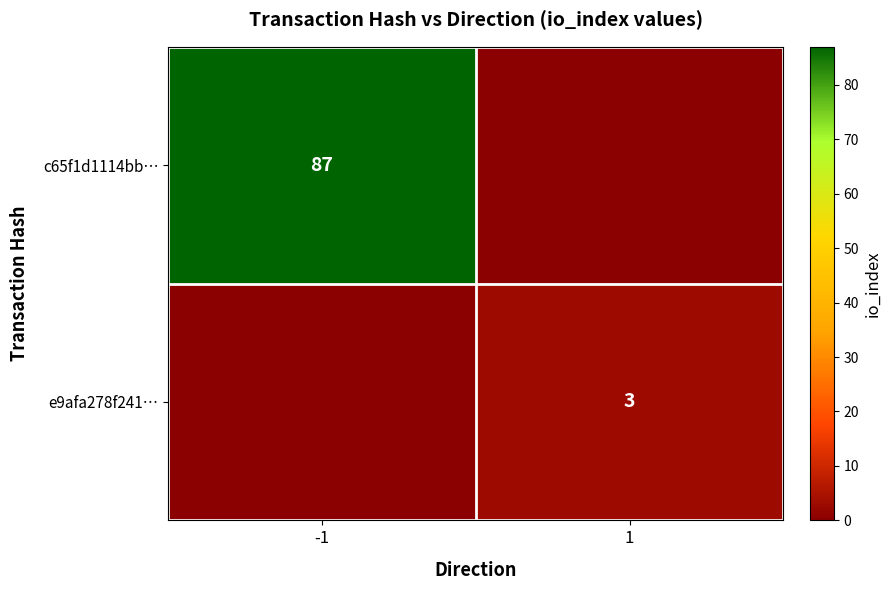

Is it true that c65f1d1114bb… equals 138 at -1?

False